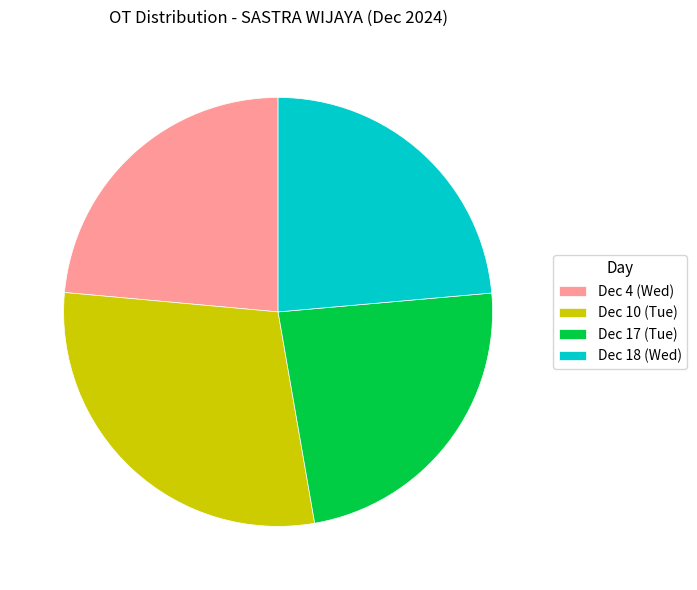

The Dec 17 (Tue) slice represents 24% of the pie. True or false?

True